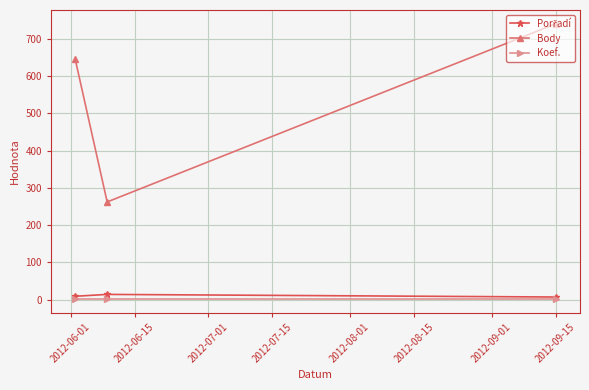

How many lines are shown in the chart?

3